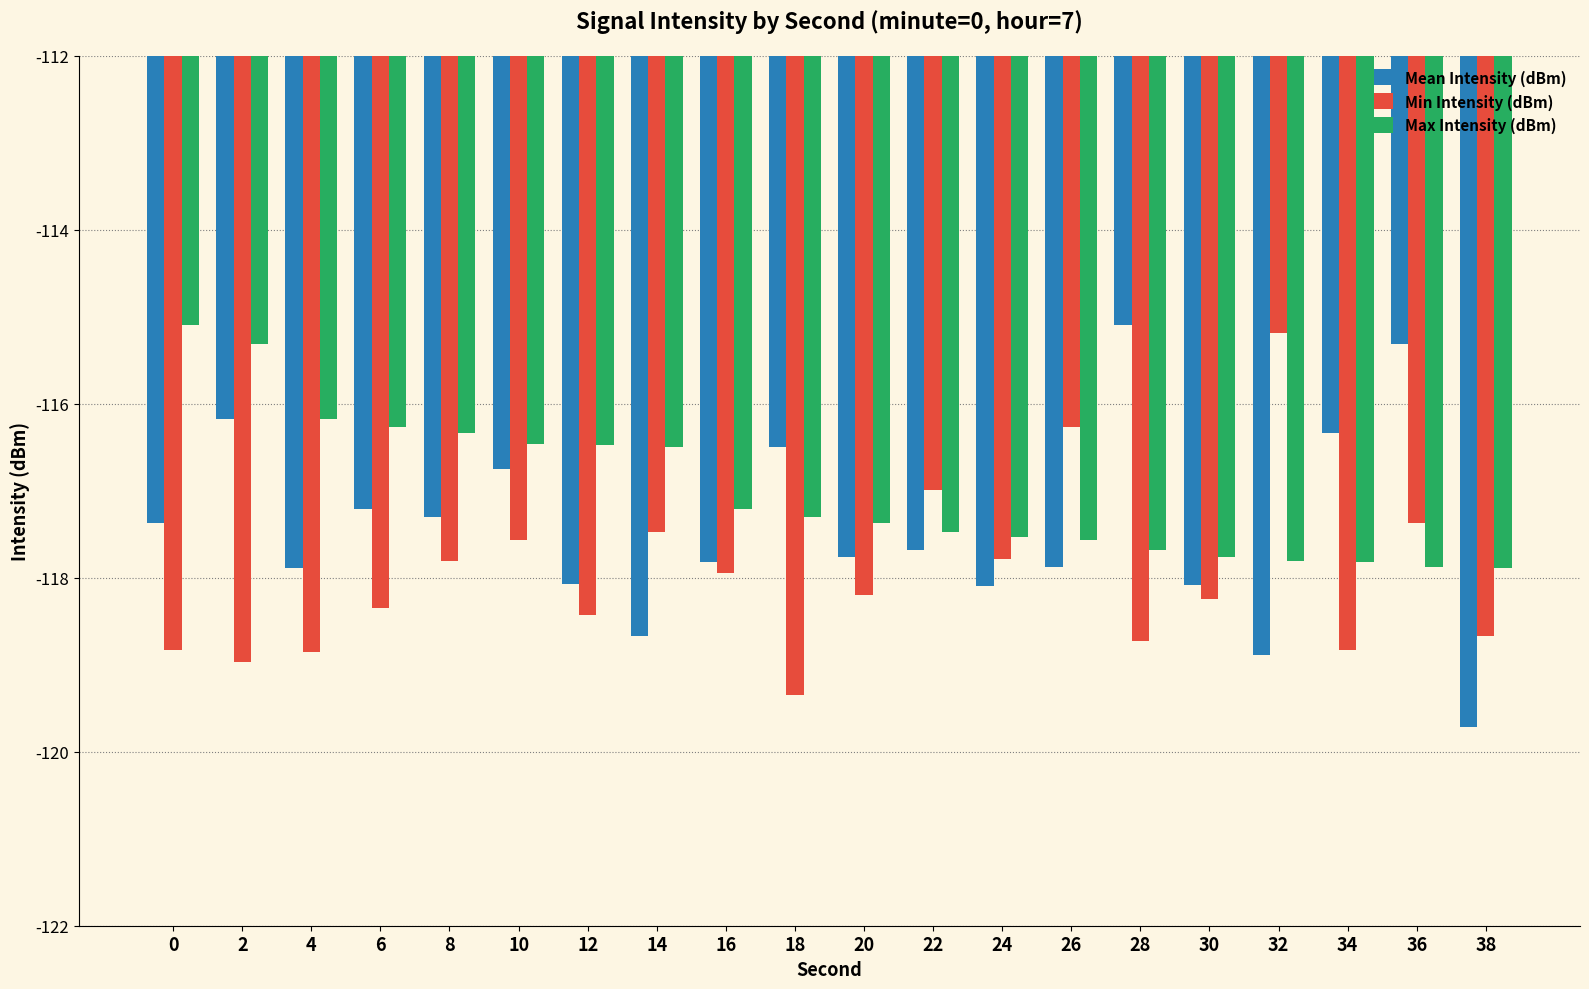

Which series changed the most between 10 and 12?

Mean Intensity (dBm)